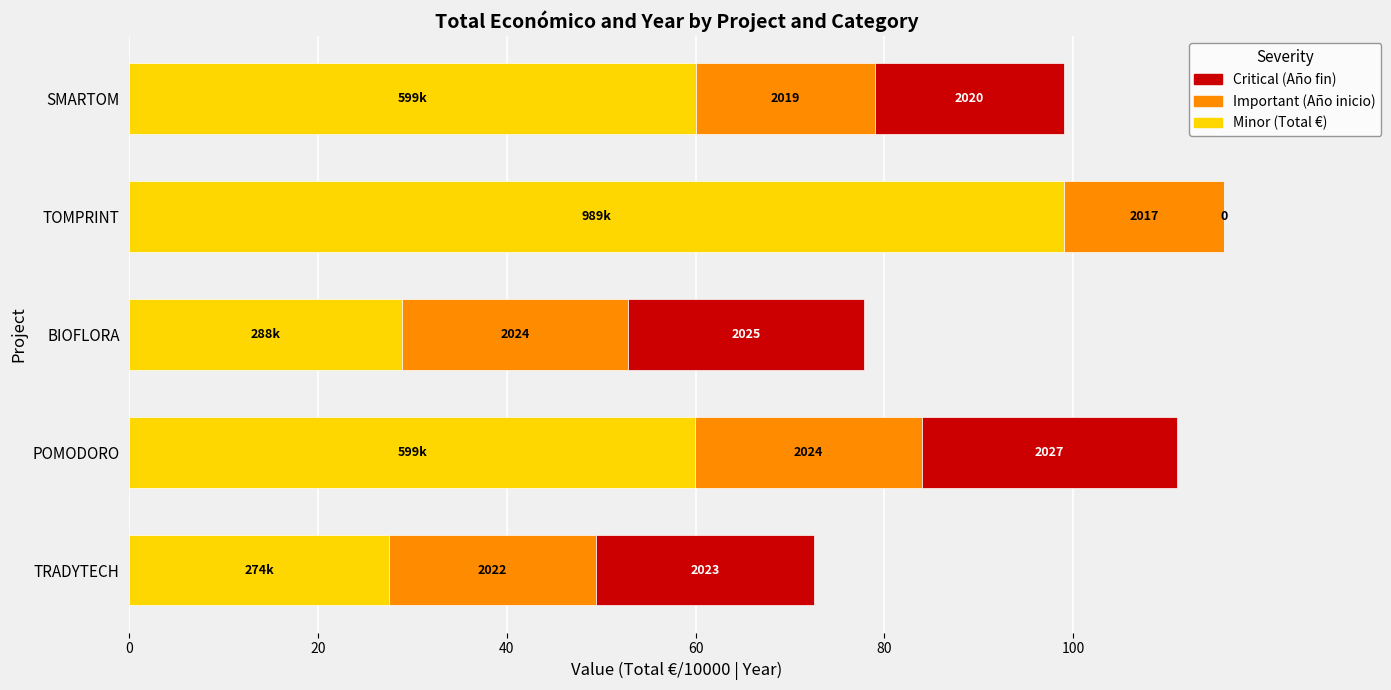

How many groups of bars are there?

5